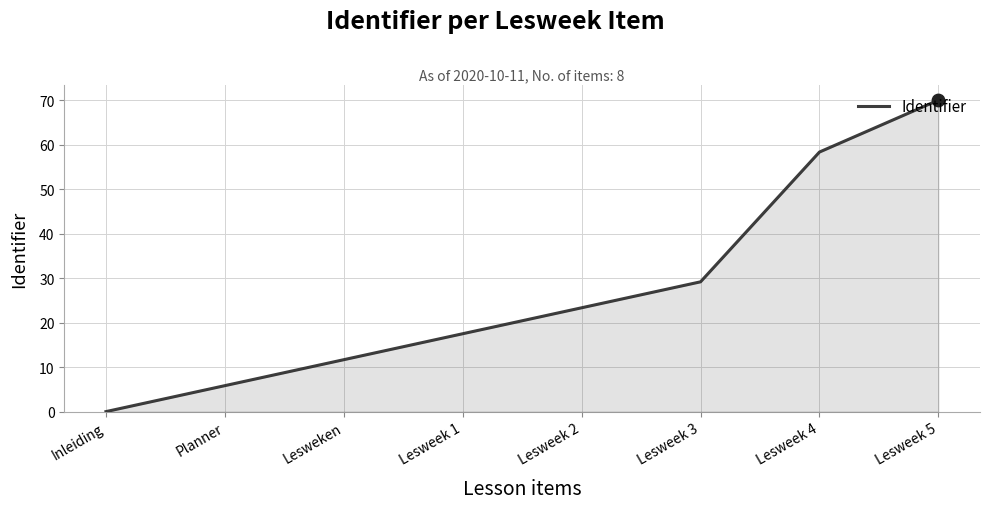

What is the ratio of the value at Lesweek 5 to the value at Lesweek 2?

3.0